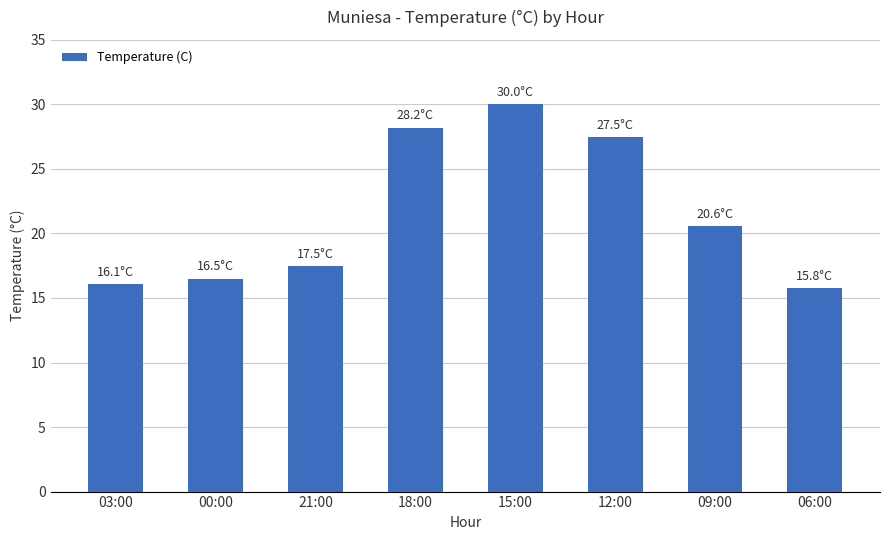

The chart shows a value of 8.3 at 03:00. True or false?

False